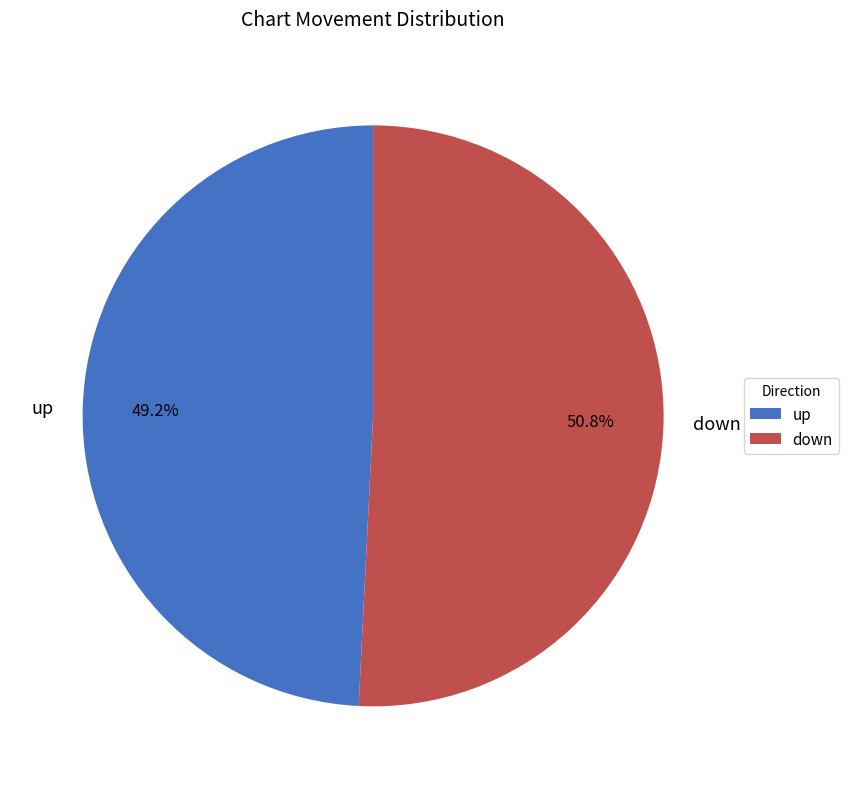

Between down and up, which is larger?

down